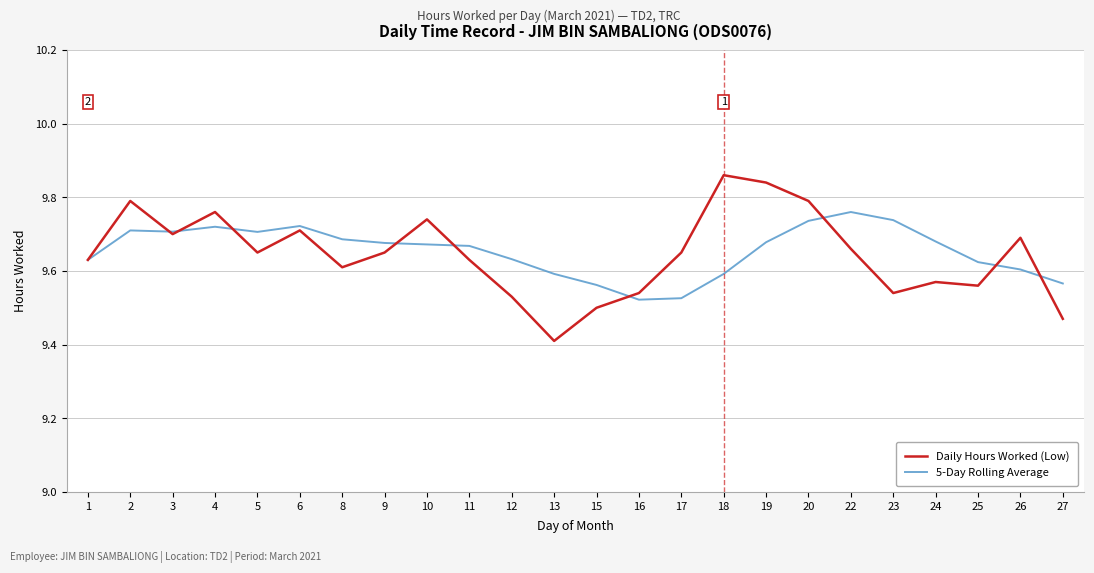

The Daily Hours Worked (Low) series shows 9.7 at 3. True or false?

True